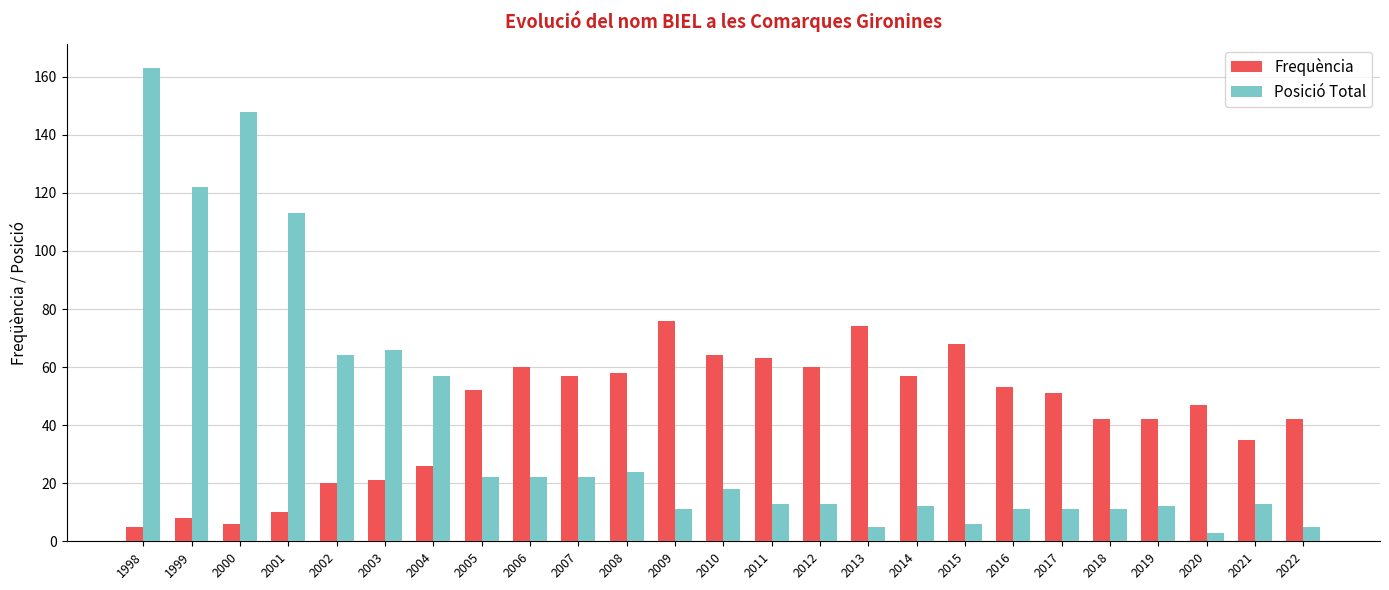

How many data points does each series have?

25